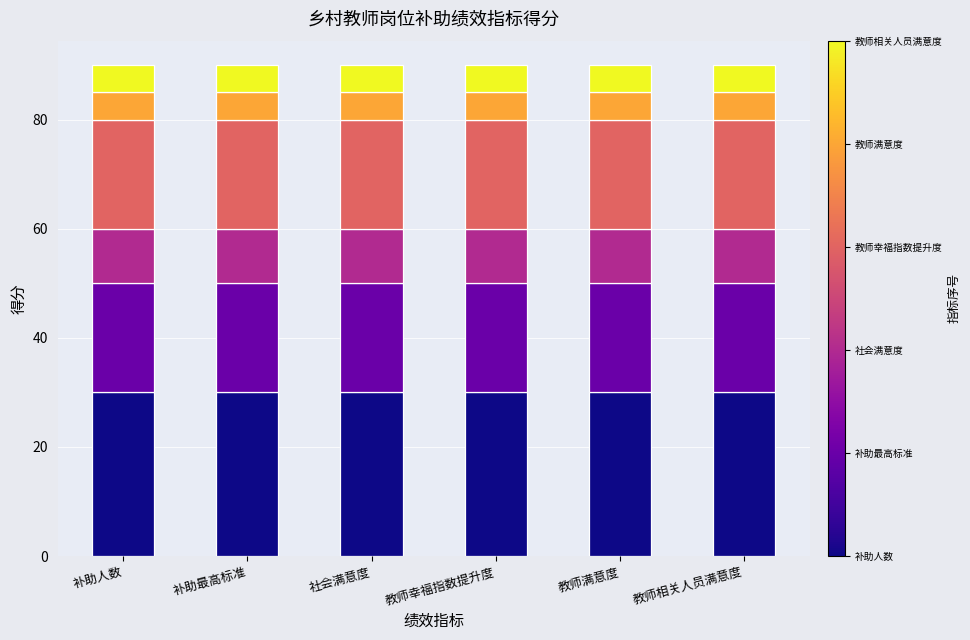

Count the number of data series in this chart.

6